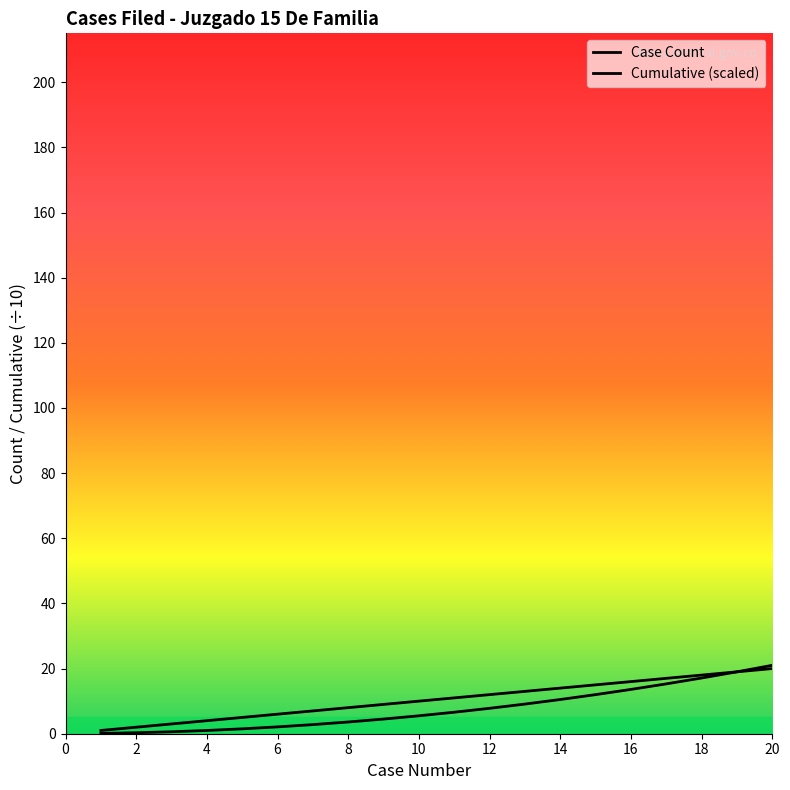

What is the value of the Case Count point at the 9th from the left?

9.0